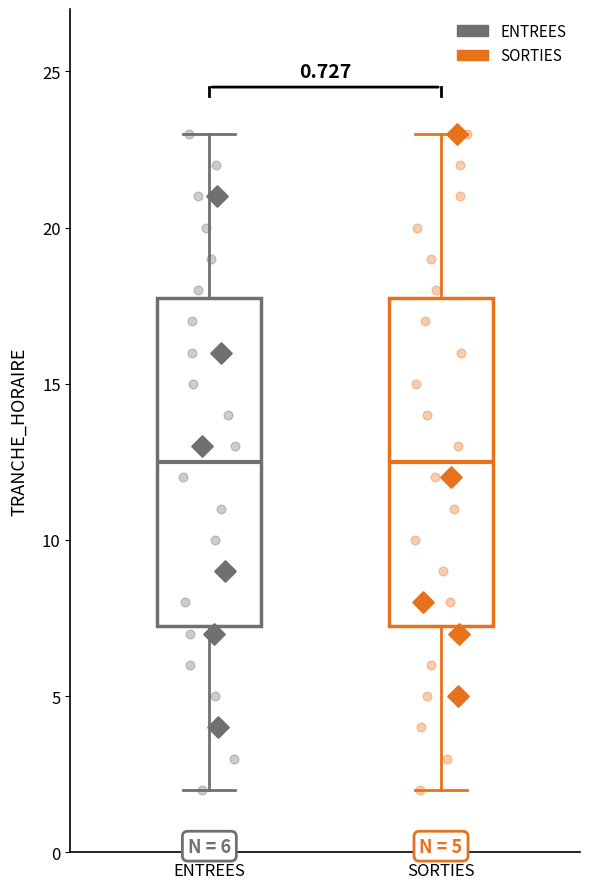

Where is the upper edge of the box for ENTREES on the y-axis? The values are not printed on the chart, so give them approximately, as read against the axis.

18.0